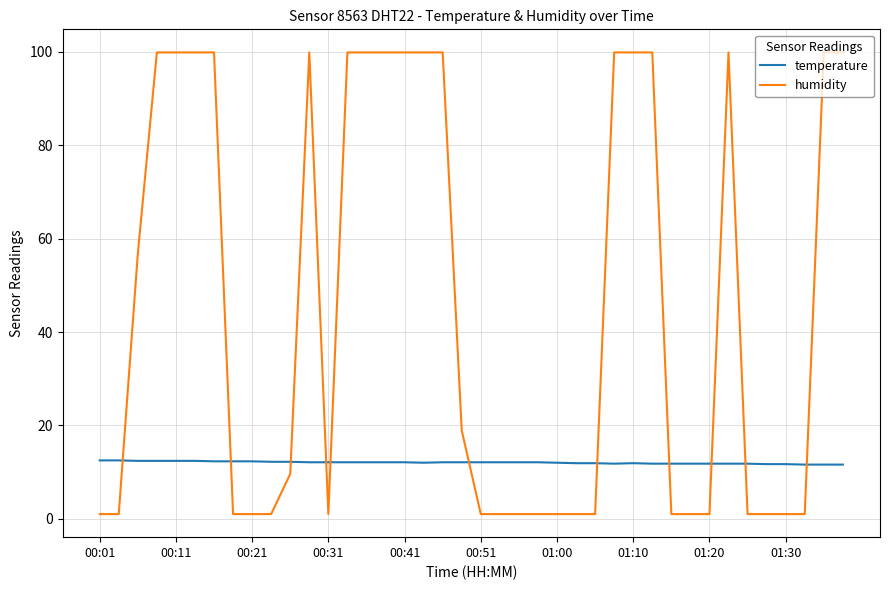

Which series has the widest spread of values?

humidity